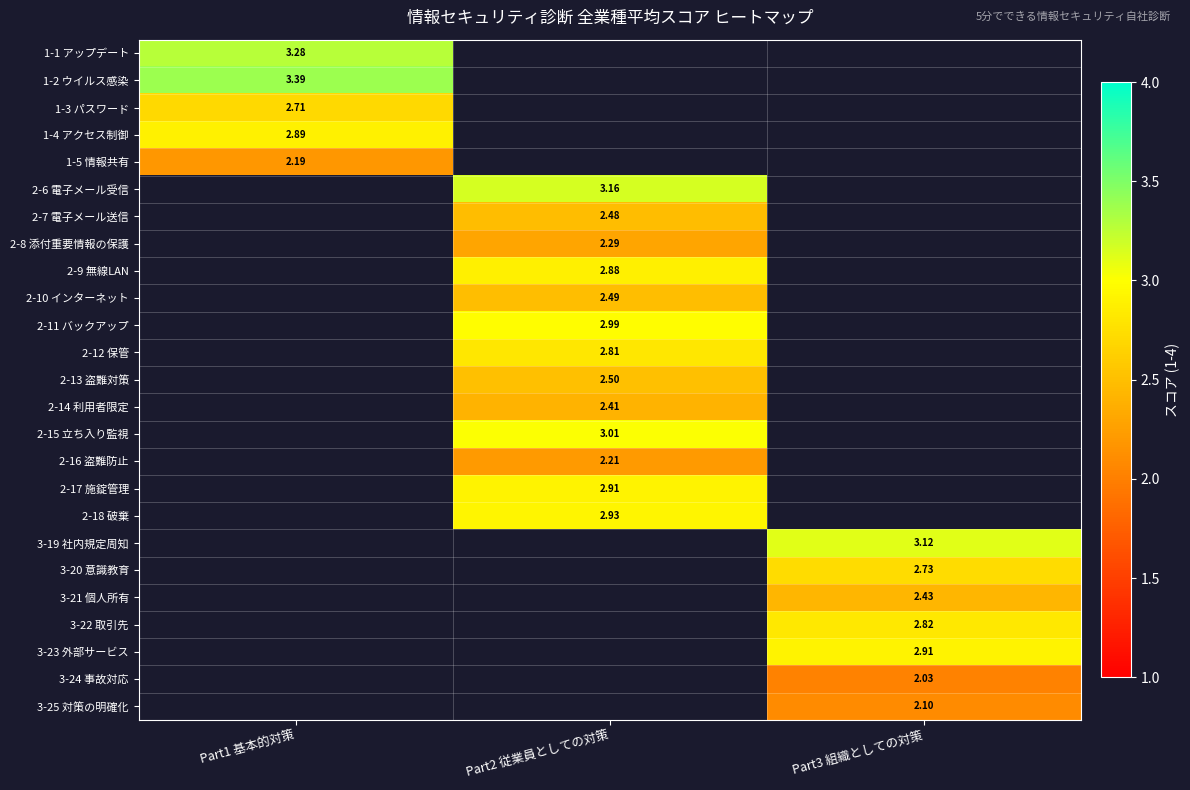

How many positive values does the 2-13 盗難対策 series have?

1